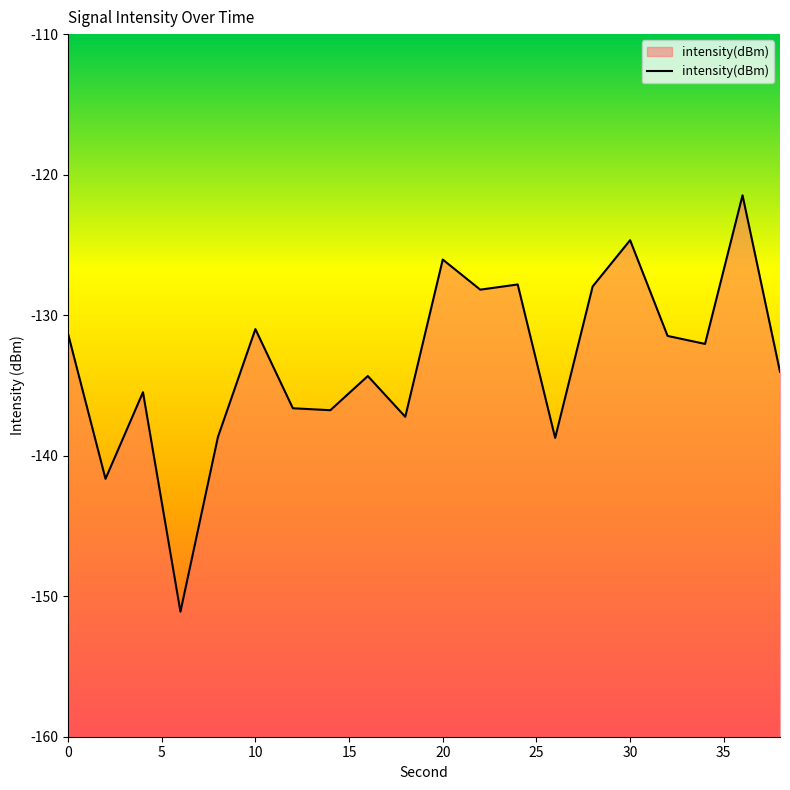

Rank the categories by value from lowest to highest.

6, 2, 26, 8, 18, 14, 12, 4, 16, 38, 34, 32, 0, 10, 22, 28, 24, 20, 30, 36